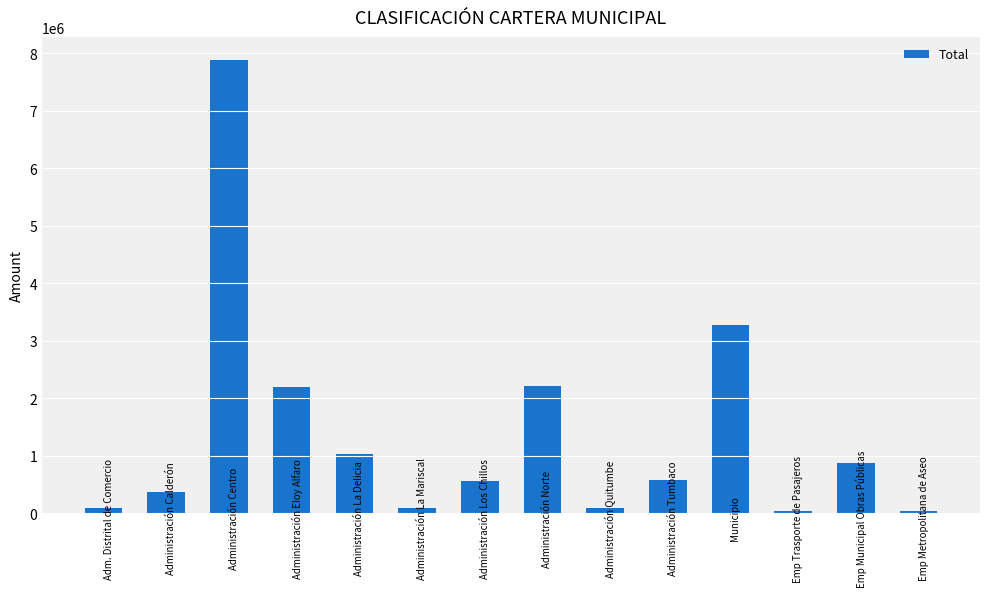

Does the chart contain stacked bars?

No